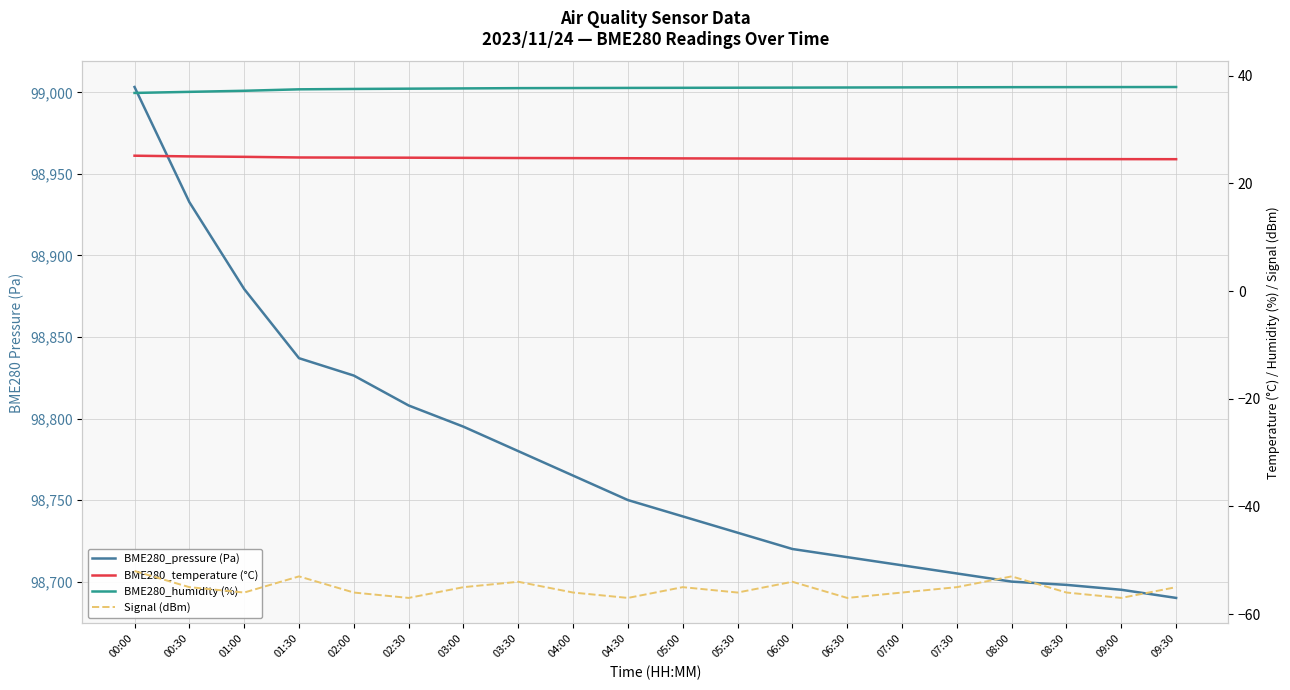

How many data points in BME280_pressure (Pa) are less than 98750?

10